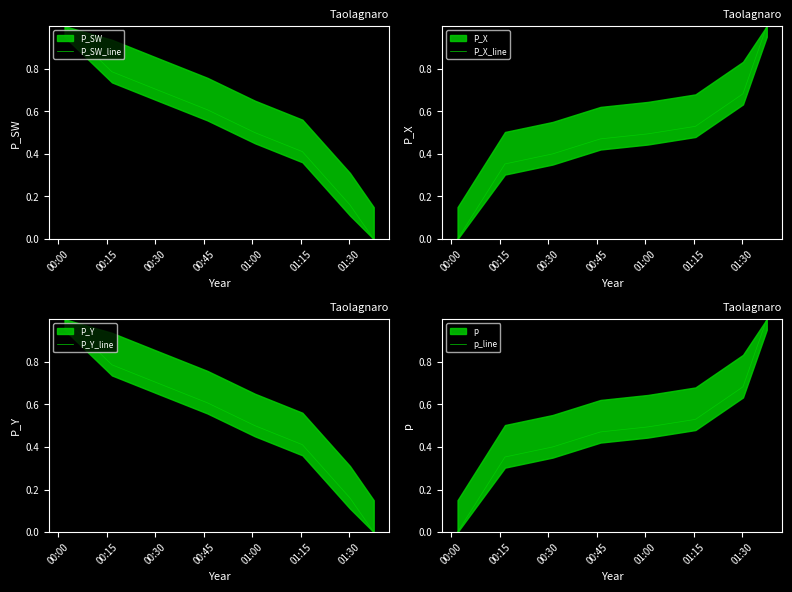

How many intersections are there between P_Y_line and p_line?

1